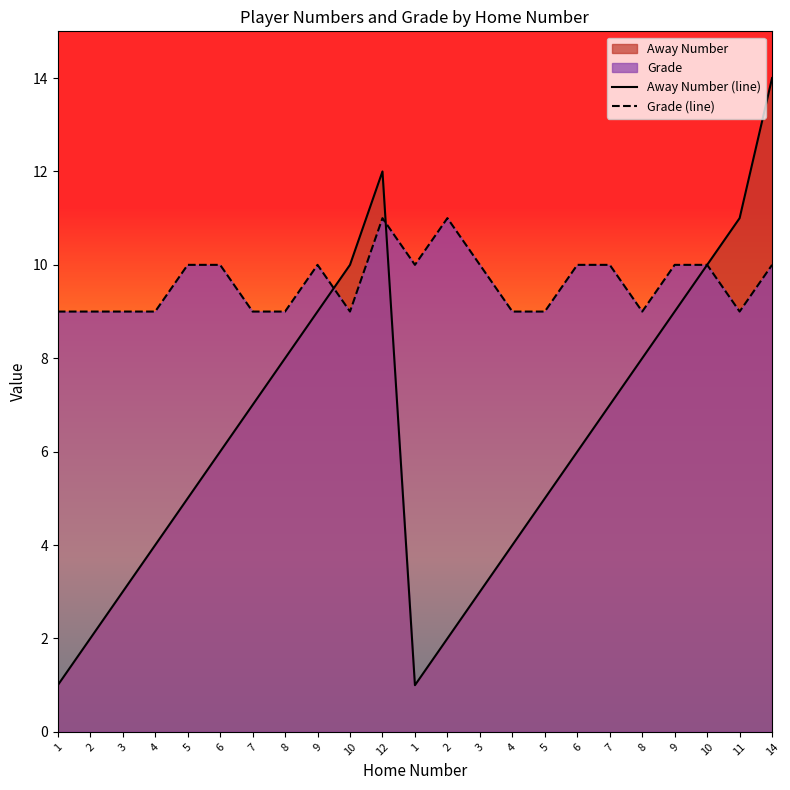

What value does the Grade (line) series have at 9?

10